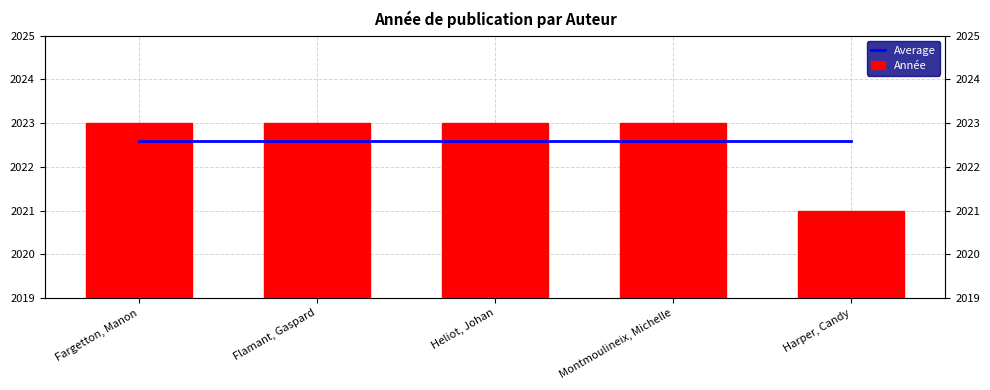

True or false: Année has a value of 2023.0 at Fargetton, Manon.

True